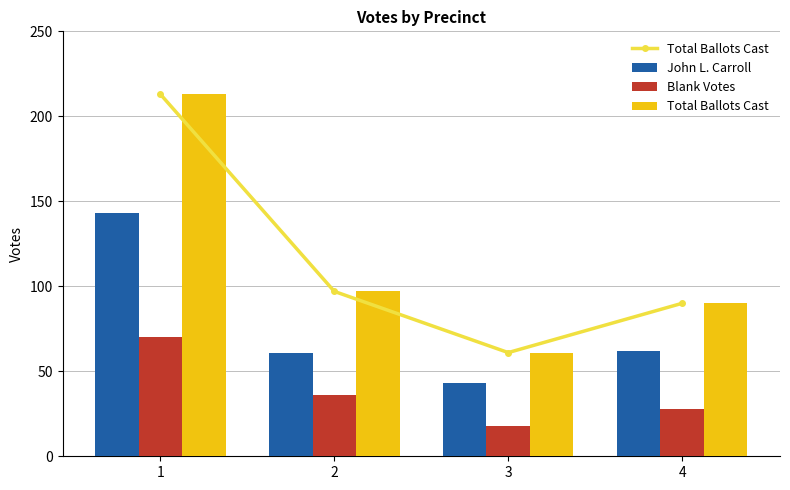

Is the value of Total Ballots Cast at 3 greater than the value of John L. Carroll at 2?

No